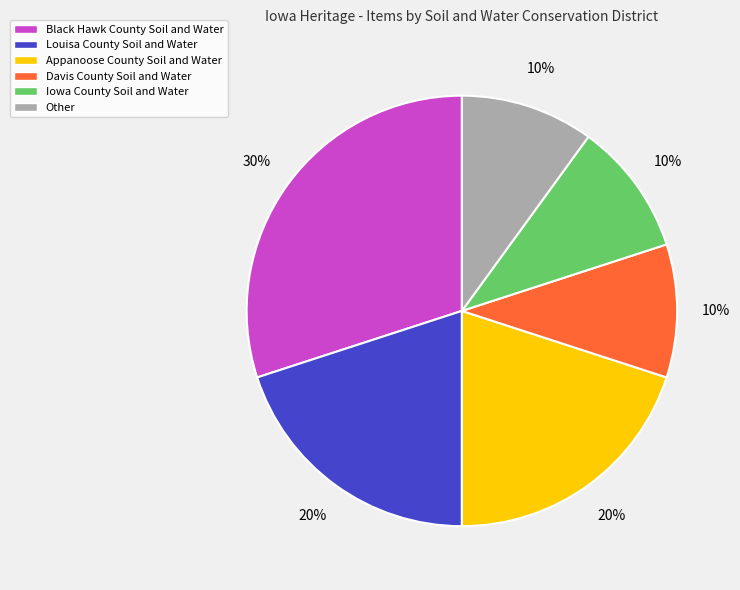

Between Appanoose County Soil and Water and Davis County Soil and Water, which is larger?

Appanoose County Soil and Water